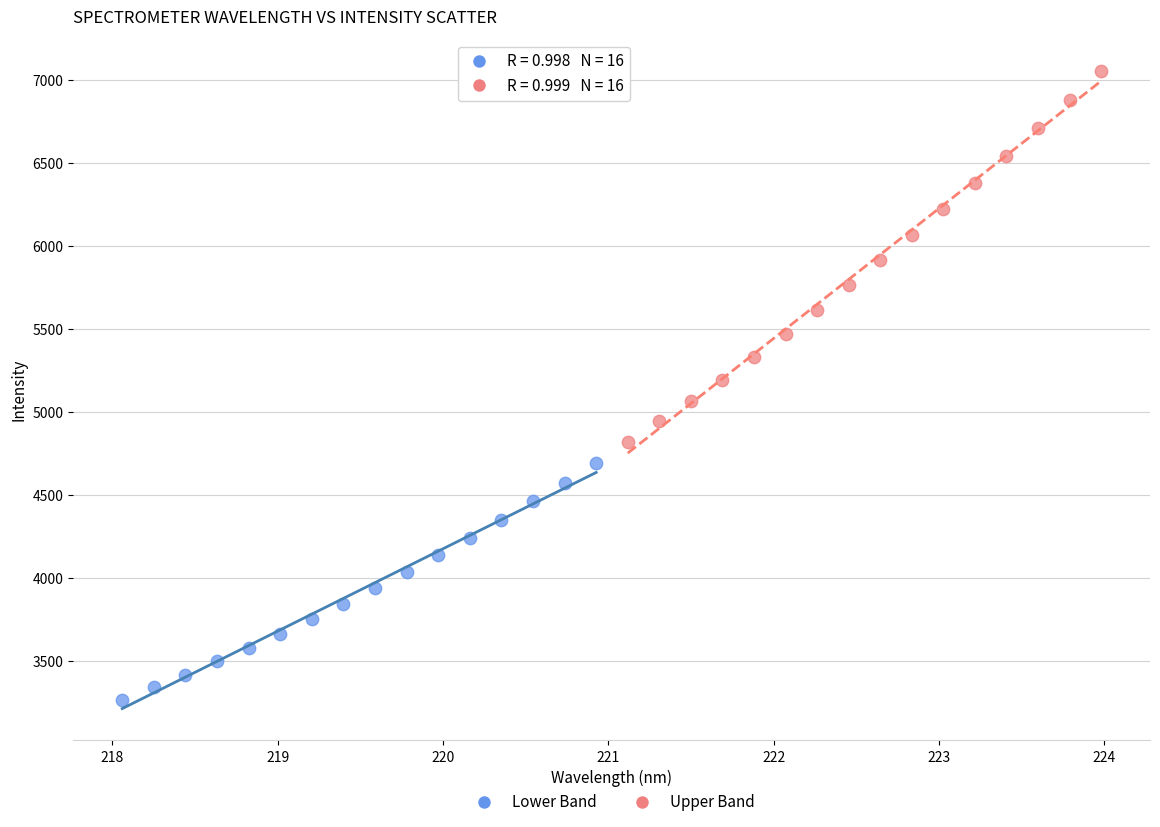

Which series reaches the maximum Y coordinate?

Upper Band